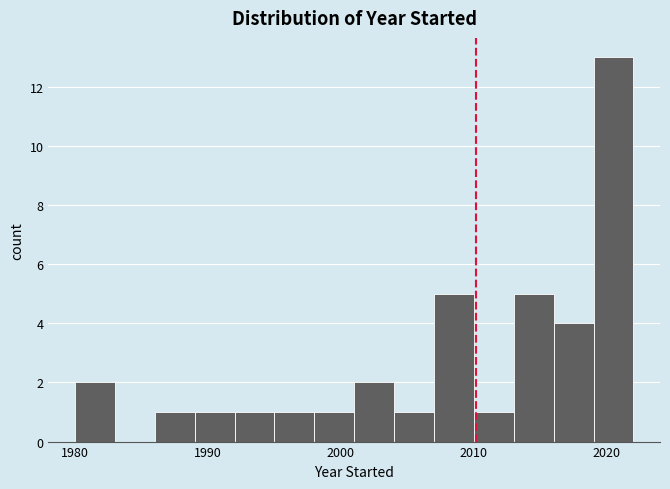

Read against the x-axis, roughly where is the centre of the tallest bar?

2021